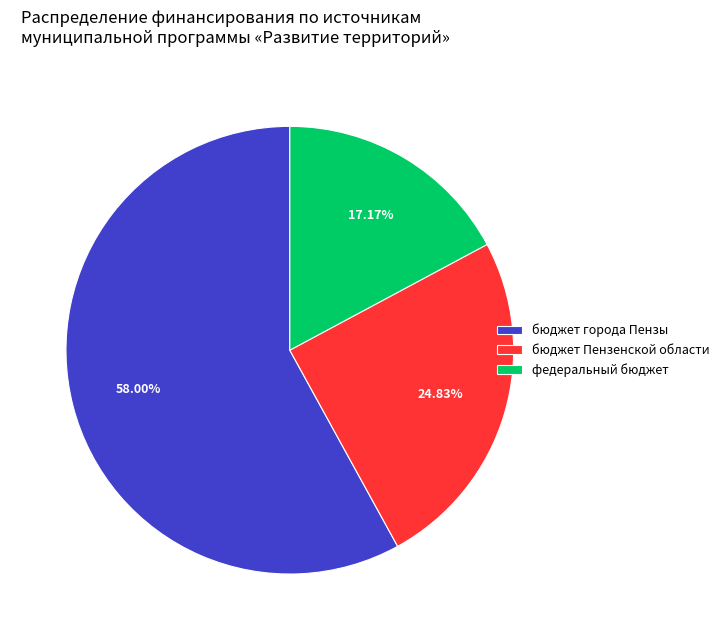

To the nearest percent, what is the difference between the largest and smallest slice percentages?

41%